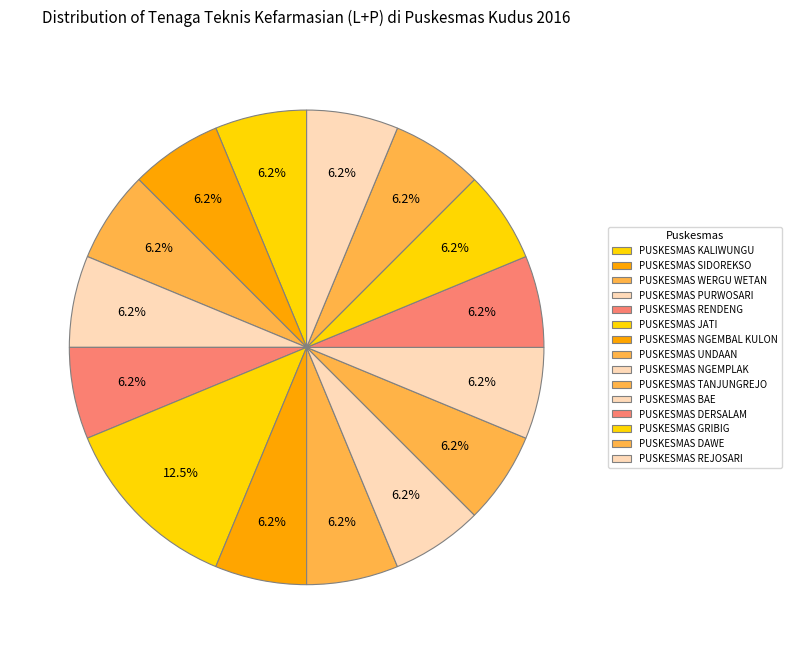

Does any single category account for the majority?

No